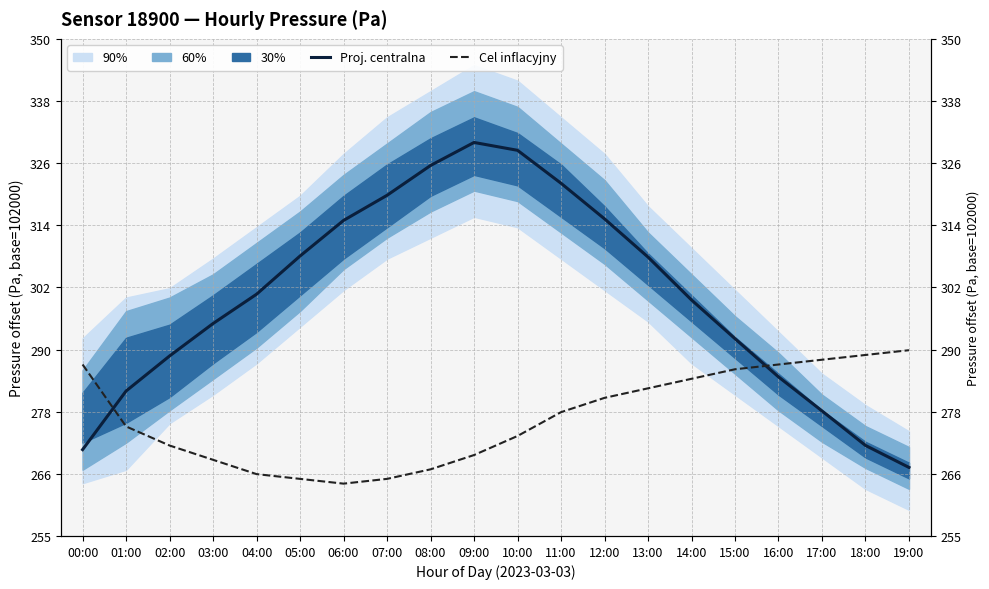

What is the lowest value of the Proj. centralna series?

102268.1